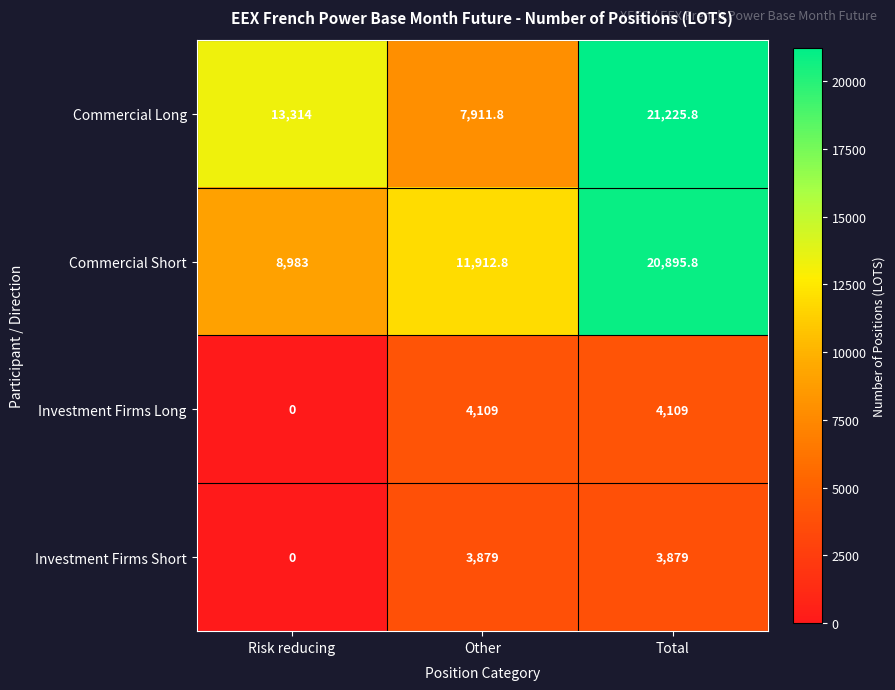

True or false: Commercial Short has a value of 13488.3 at Risk reducing.

False